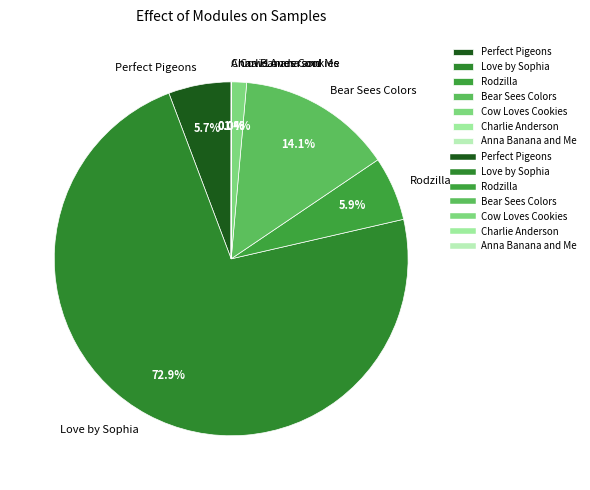

Which slice is the largest?

Love by Sophia